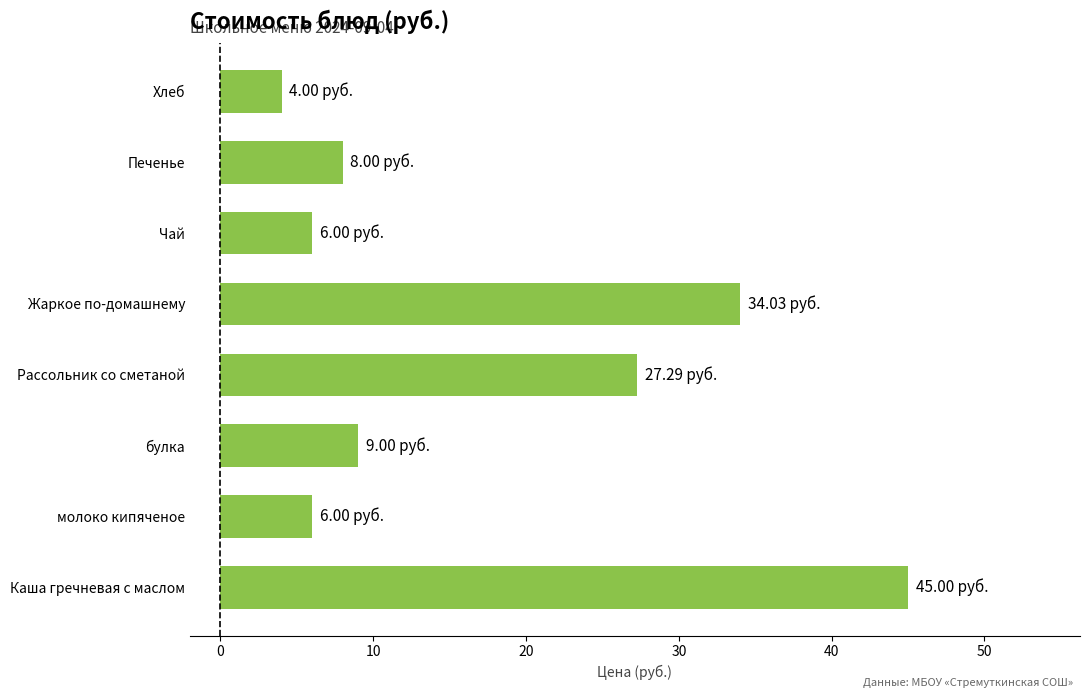

What is the change in value from Рассольник со сметаной to Жаркое по-домашнему?

+6.7